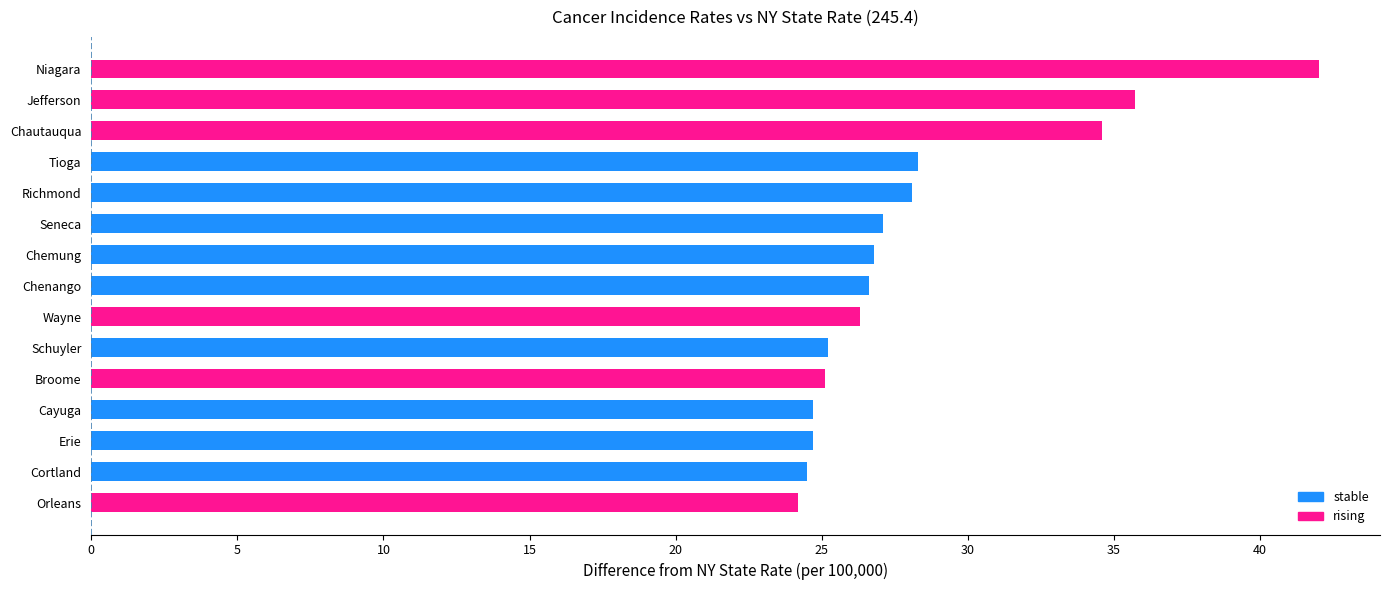

Is it true that the value at Chenango is 26.6?

True